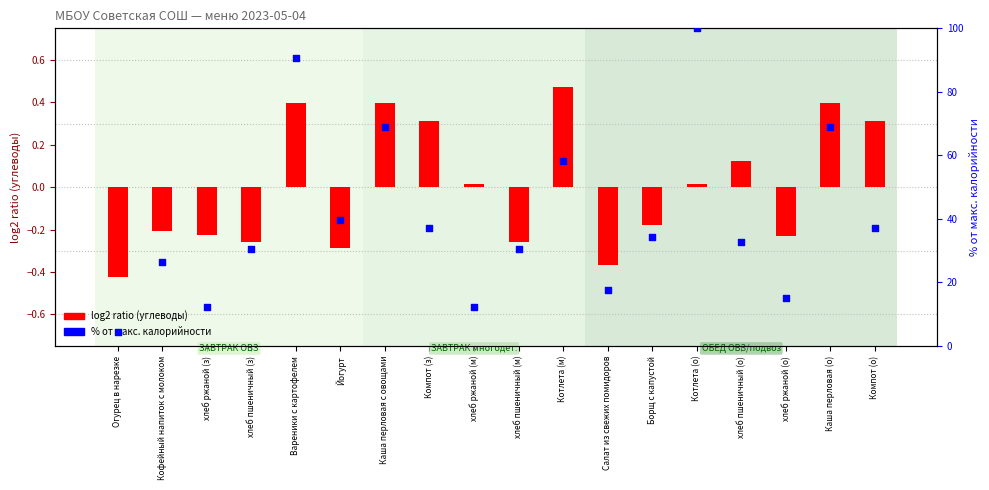

Which series has the largest Y range (max minus min)?

% от макс. калорийности